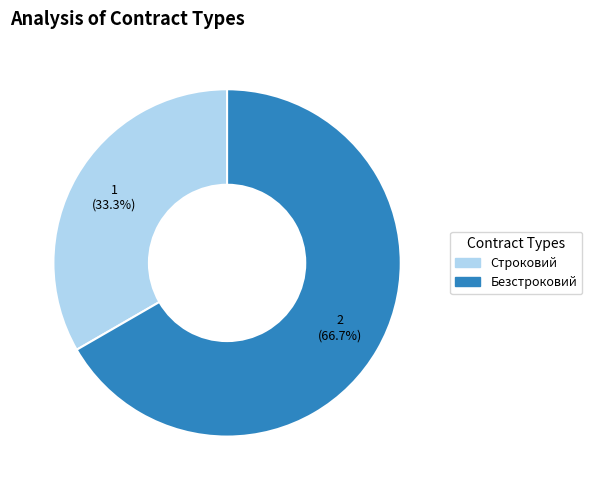

Is the sum of Строковий and Безстроковий greater than half?

Yes